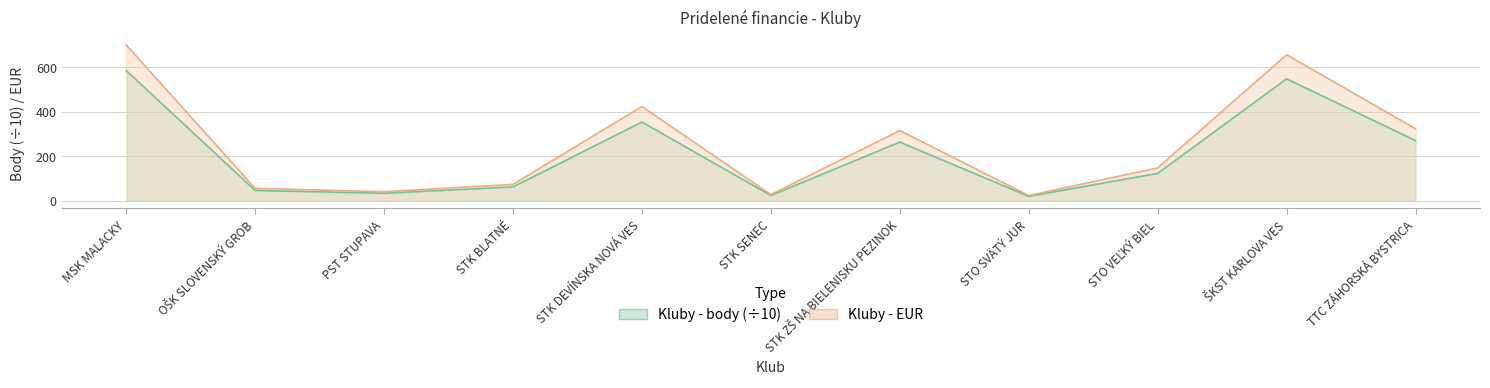

Which series has the largest total across all categories?

Kluby - EUR